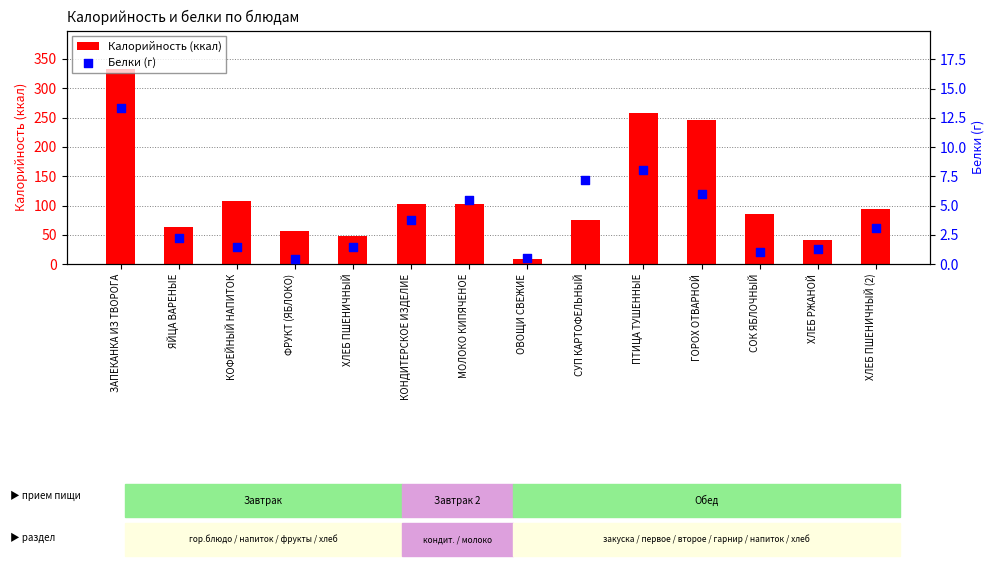

Which series has the widest spread of Y values?

Калорийность (ккал)